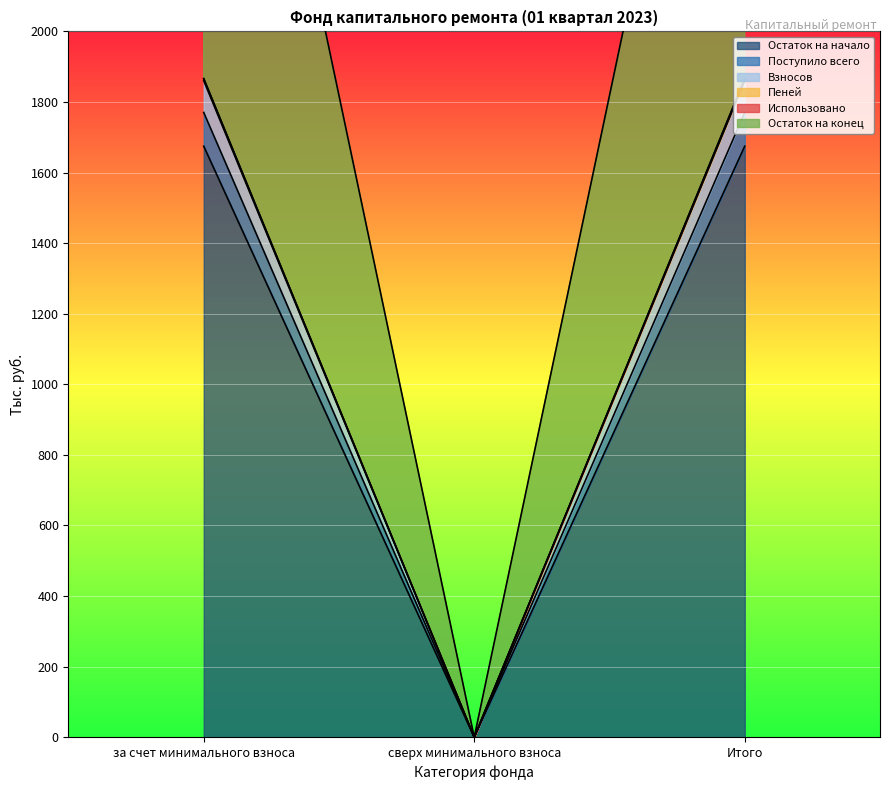

Which category has the highest value across all series?

за счет минимального взноса